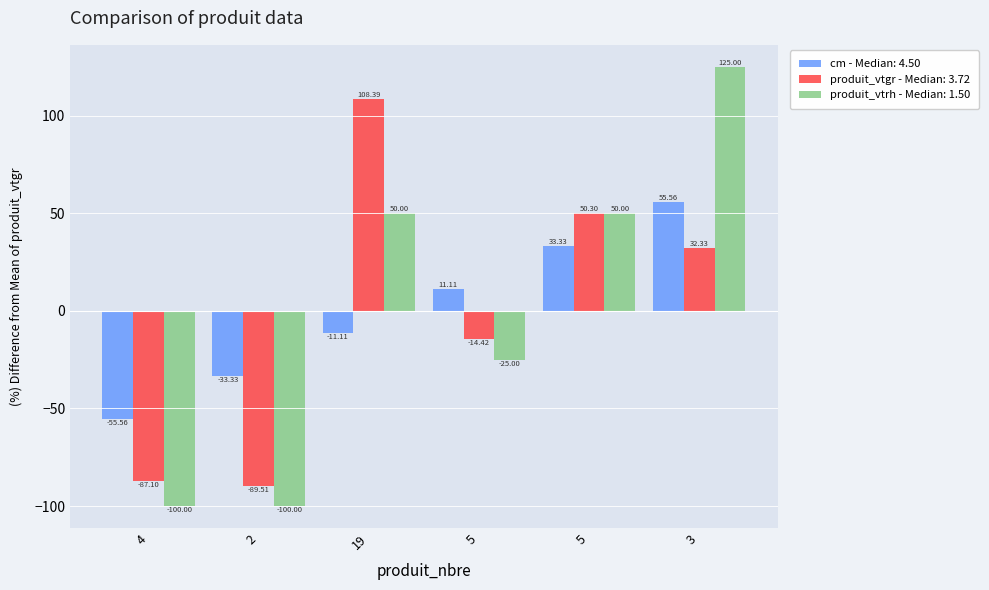

What are all the series names shown in the legend?

cm - Median: 4.50, produit_vtgr - Median: 3.72, produit_vtrh - Median: 1.50